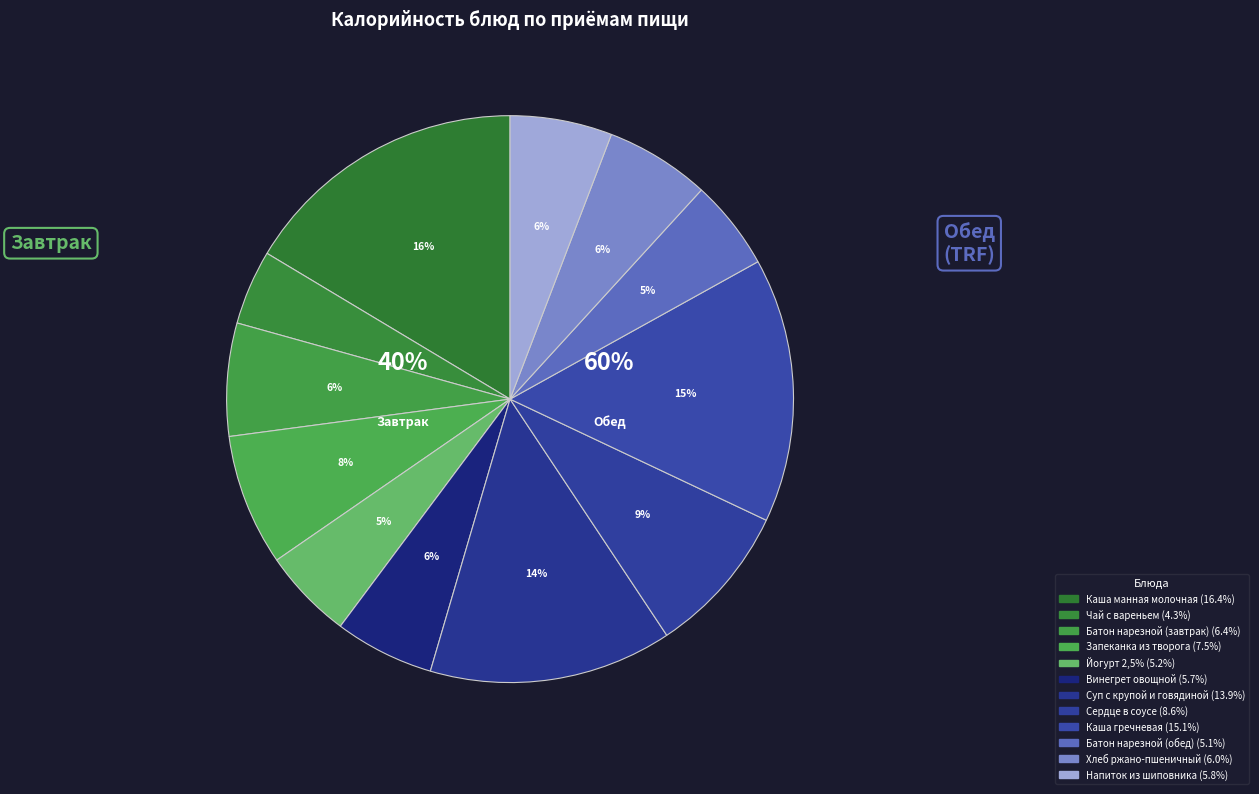

To the nearest percent, what percentage of the pie is Винегрет овощной?

6%